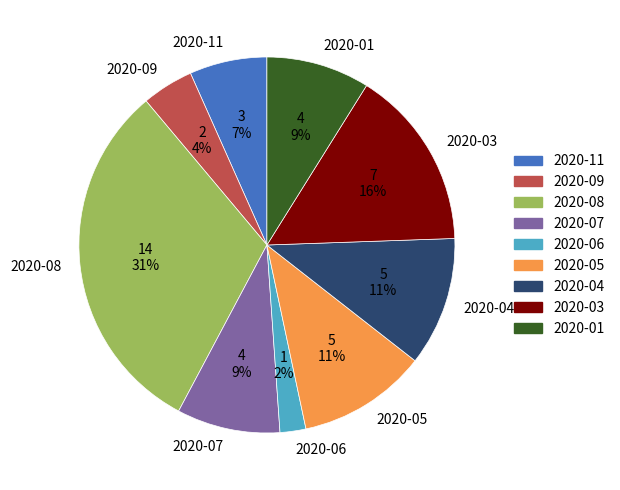

What is the ratio of the value at 2020-01 to the value at 2020-07?

1.0